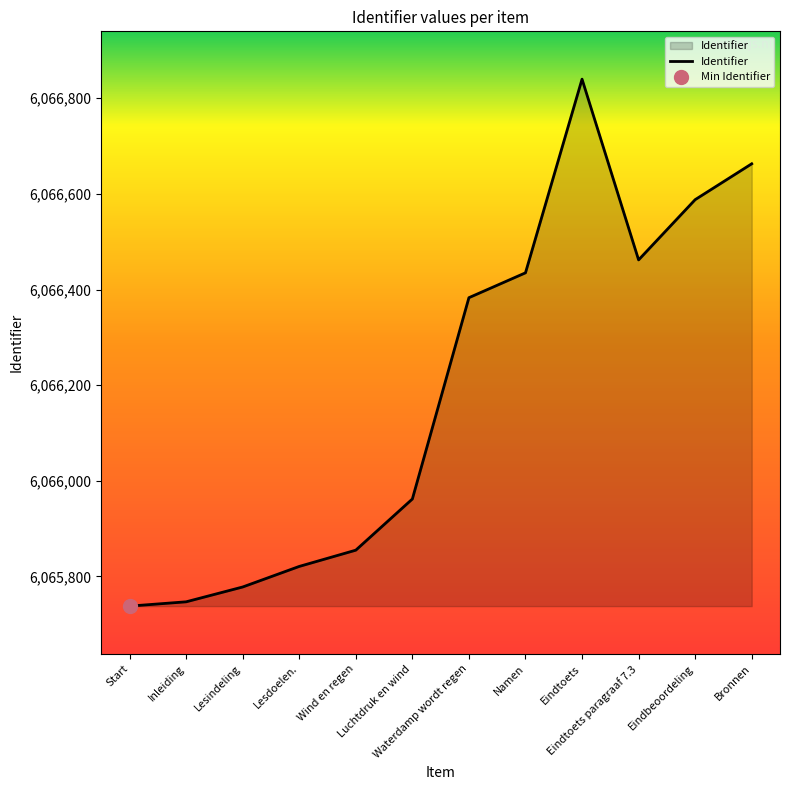

Reading left to right, list all the values displayed in this chart.

Start=6065738	Inleiding=6065747	Lesindeling=6065778	Lesdoelen.=6065821	Wind en regen=6065855	Luchtdruk en wind=6065962	Waterdamp wordt regen=6066383	Namen=6066435	Eindtoets=6066840	Eindtoets paragraaf 7.3=6066462	Eindbeoordeling=6066588	Bronnen=6066663